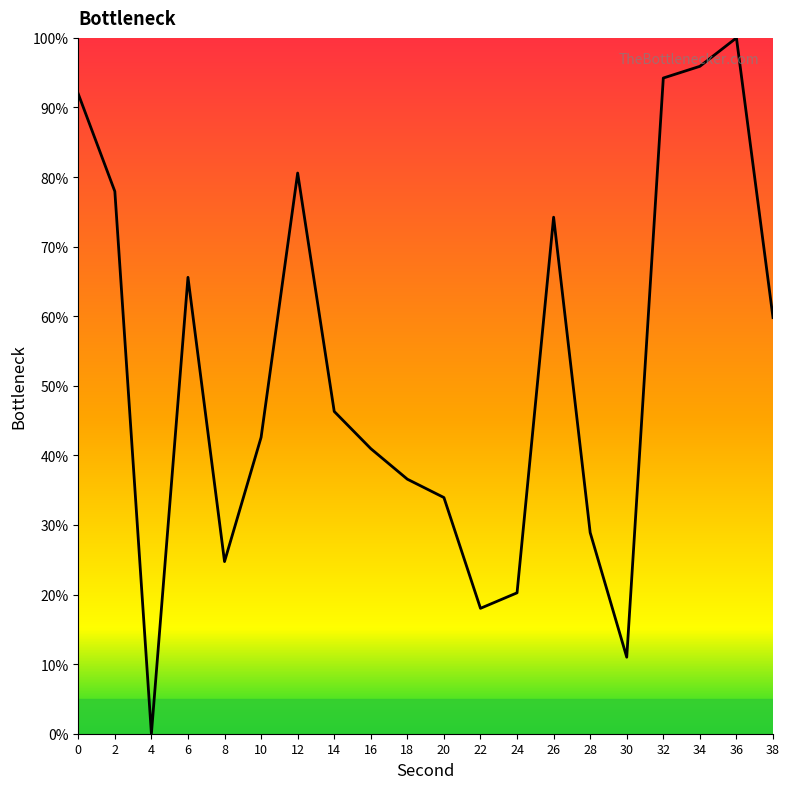

The chart shows a value of 11.0 at 30. True or false?

True